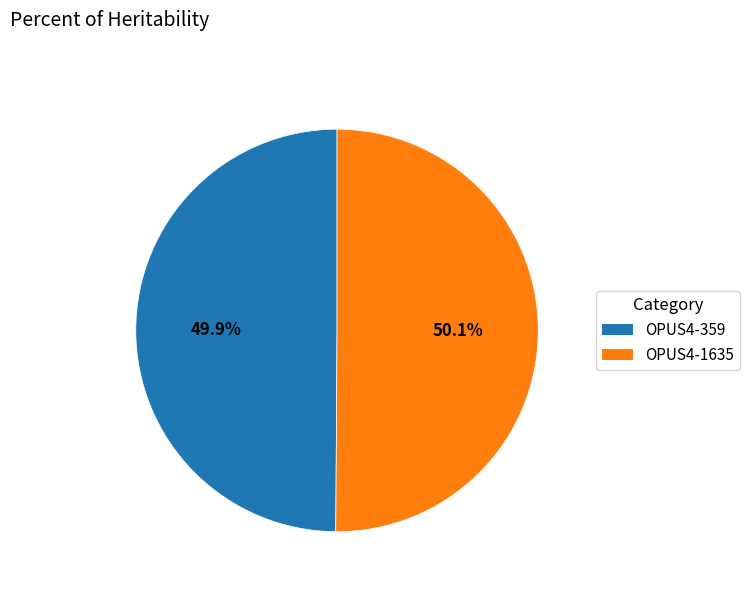

Combined, what portion of the pie is OPUS4-1635 and OPUS4-359?

100.0%